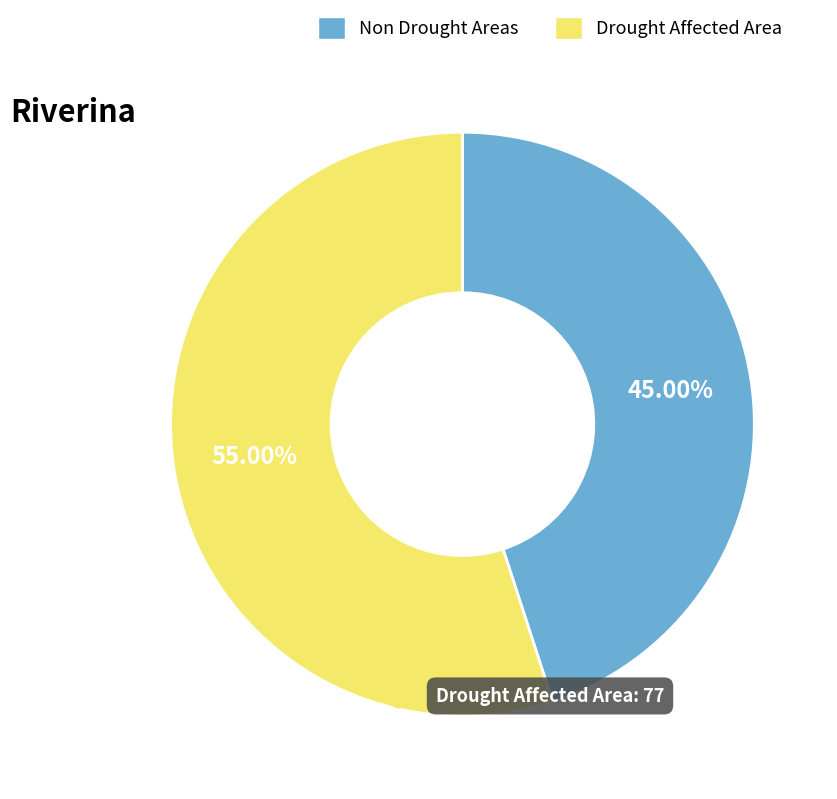

Rank the categories by value from lowest to highest.

Non Drought Areas, Drought Affected Area